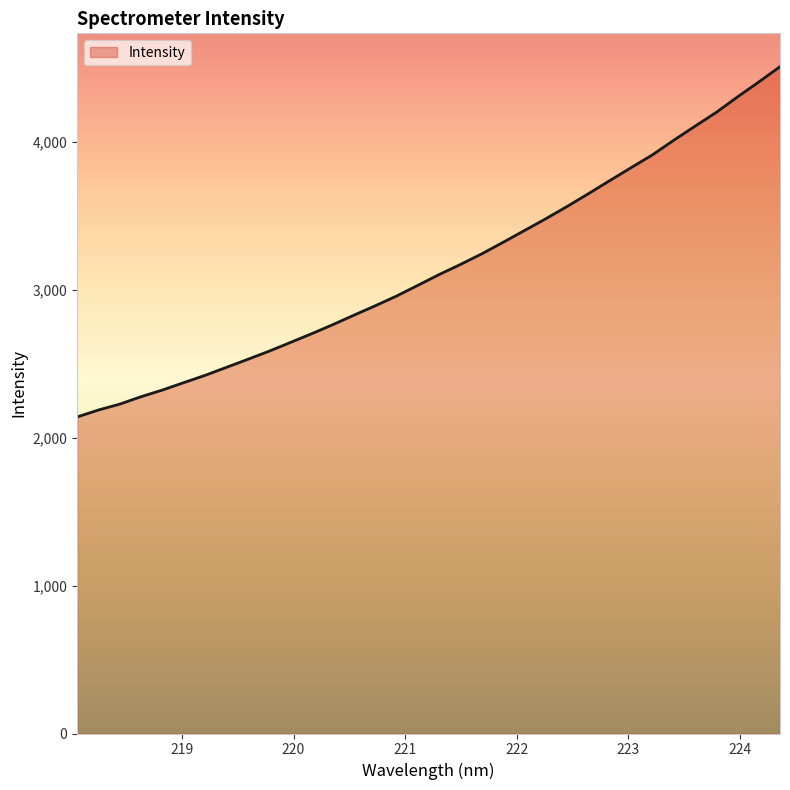

Does the chart have visible grid lines?

No